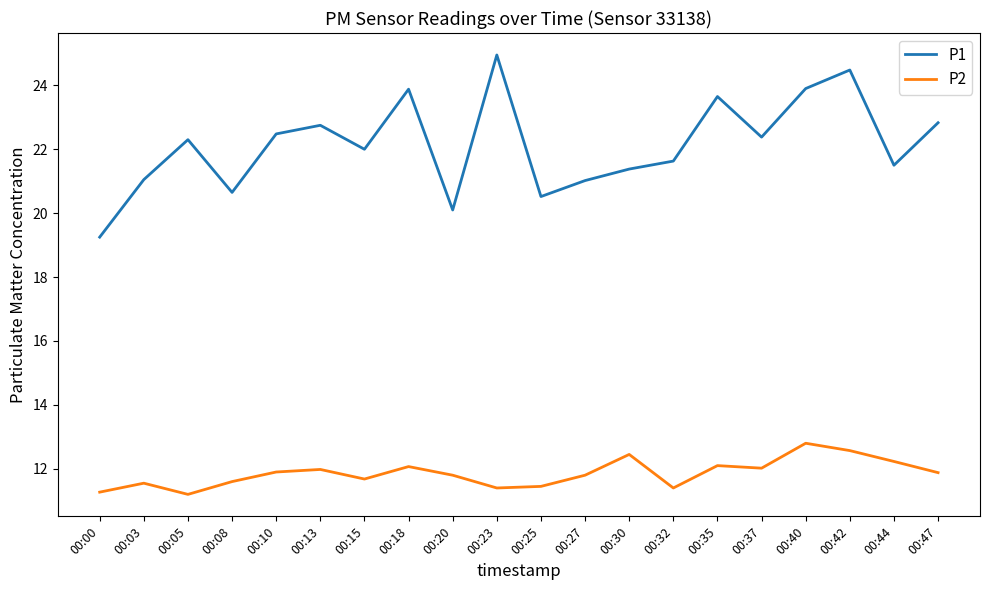

True or false: P1 and P2 cross at least once.

False